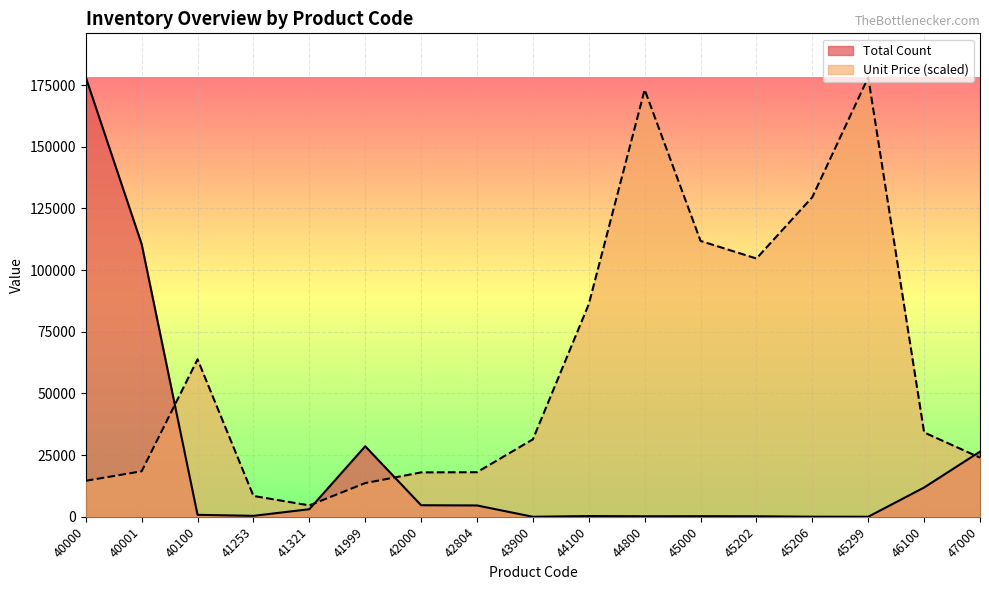

Rank the series at 42804 from highest to lowest value.

Unit Price (scaled), Total Count